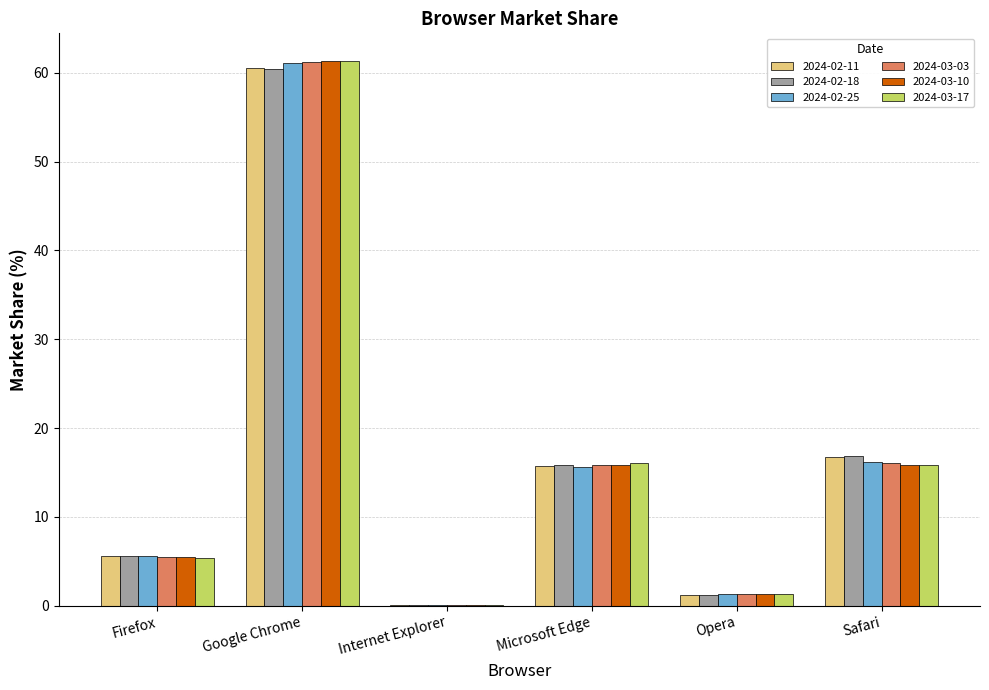

What is the maximum value for 2024-03-10?

61.4